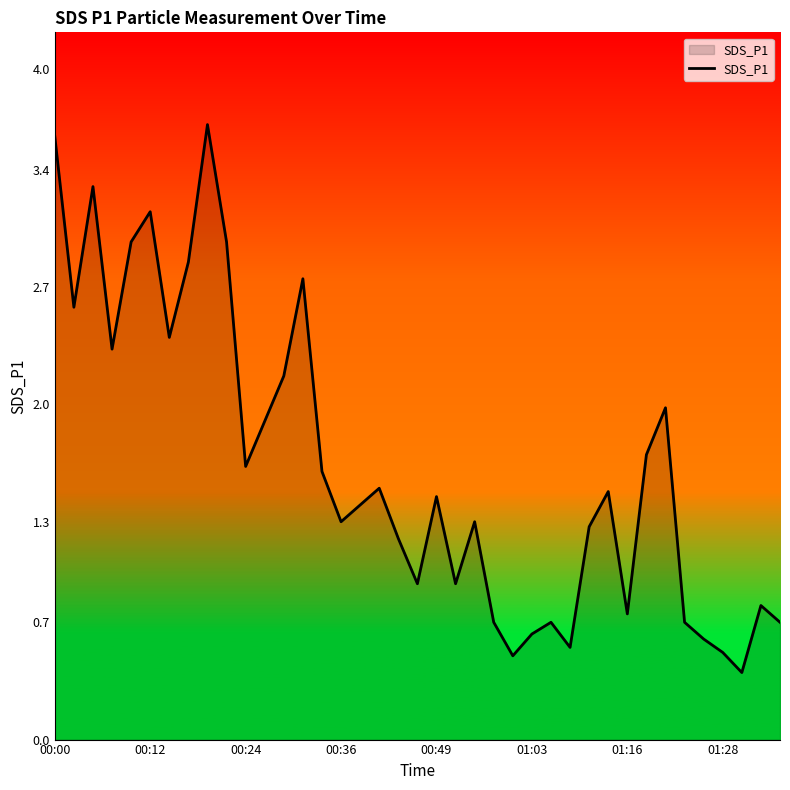

What is the maximum value shown in the chart?

3.7